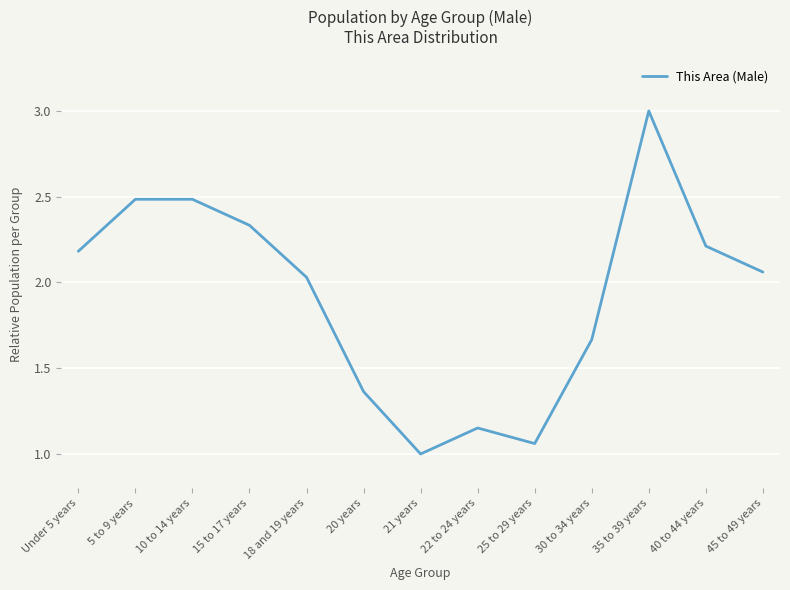

Is it true that the value at 35 to 39 years is 3.0?

True